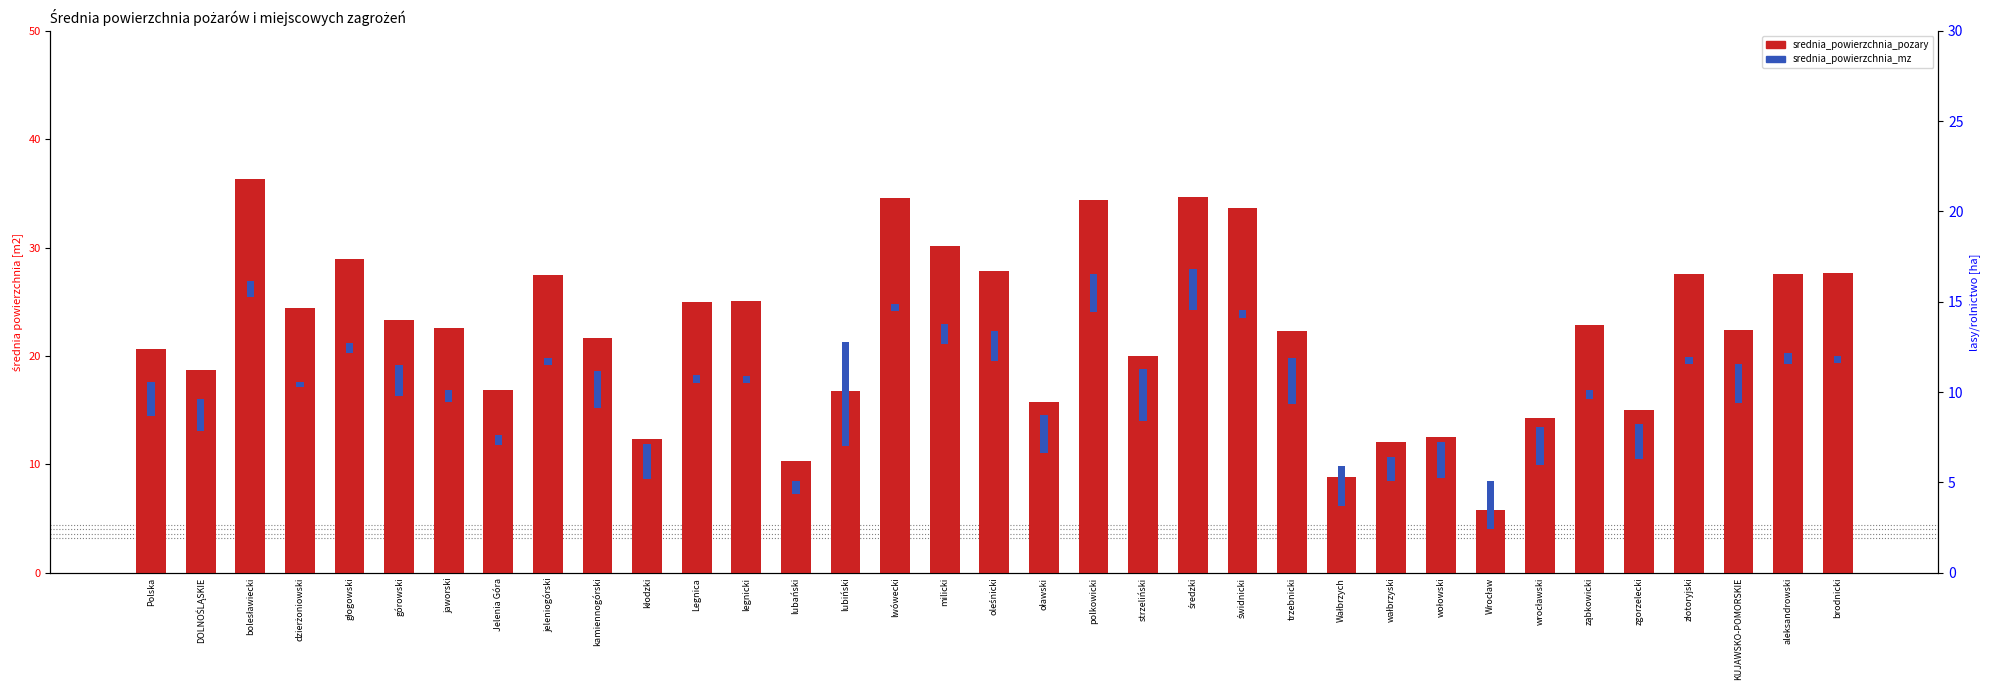

Is it true that srednia_powierzchnia_mz equals 0.9 at legnicki?

False